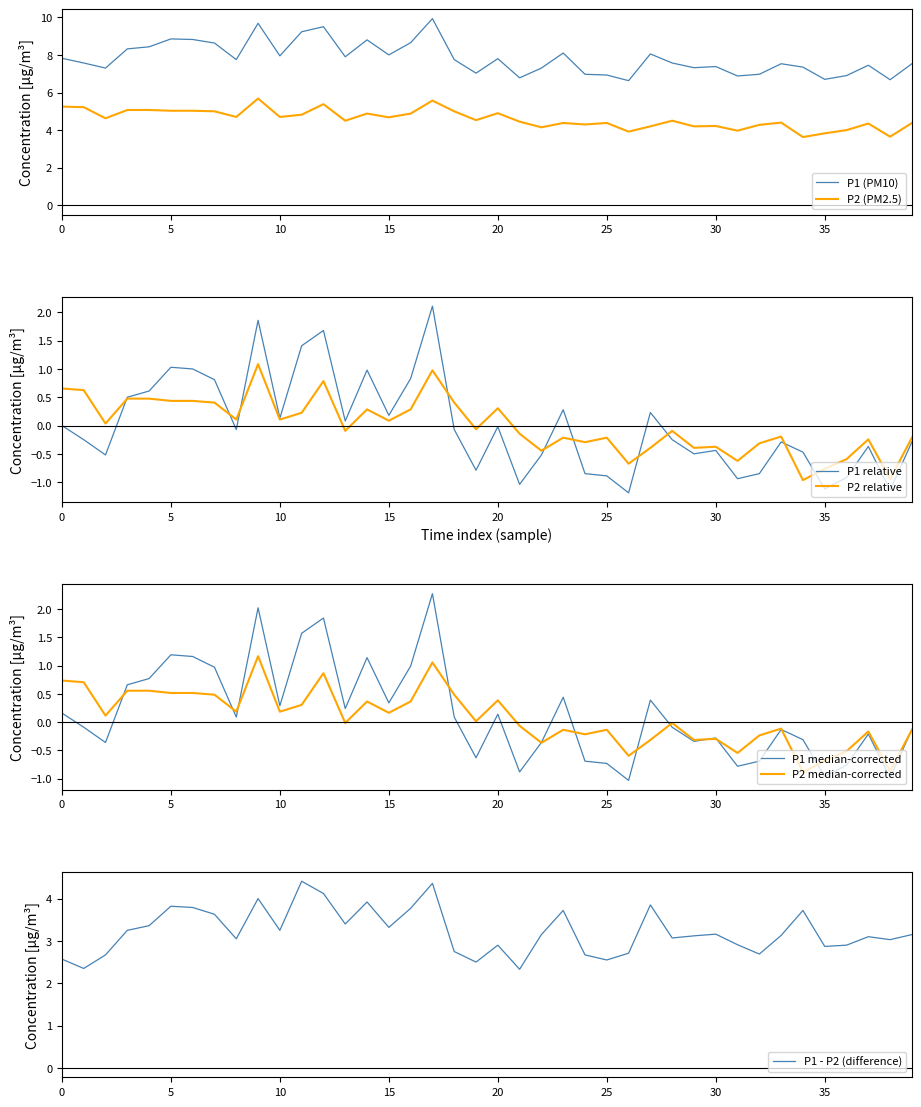

What is the highest value of the P1 (PM10) series?

9.9